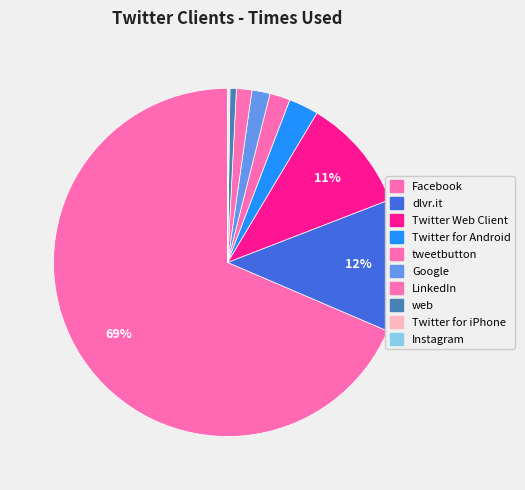

Is there a majority slice in this chart?

Yes